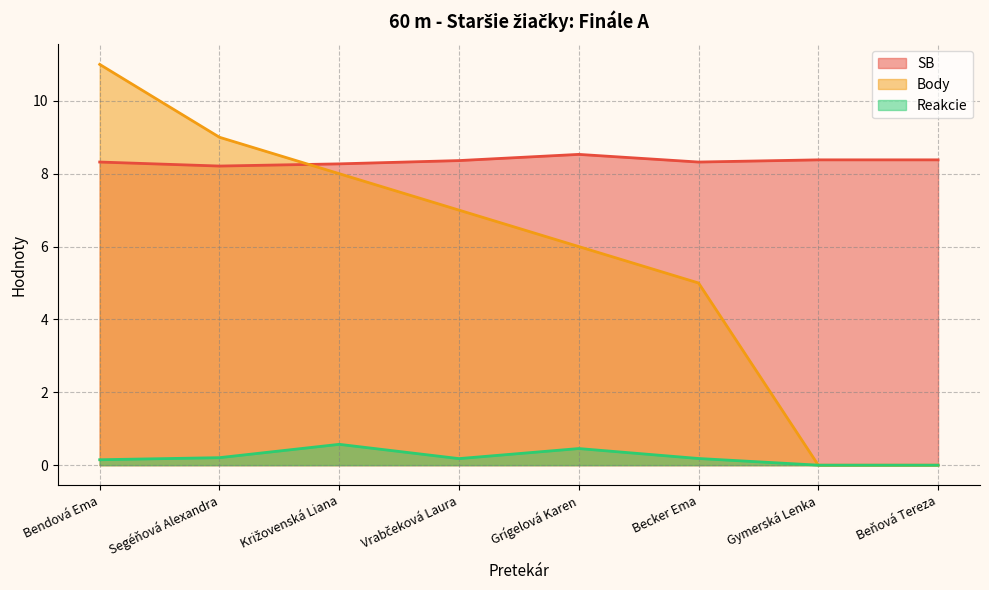

True or false: Body and Reakcie cross at least once.

False